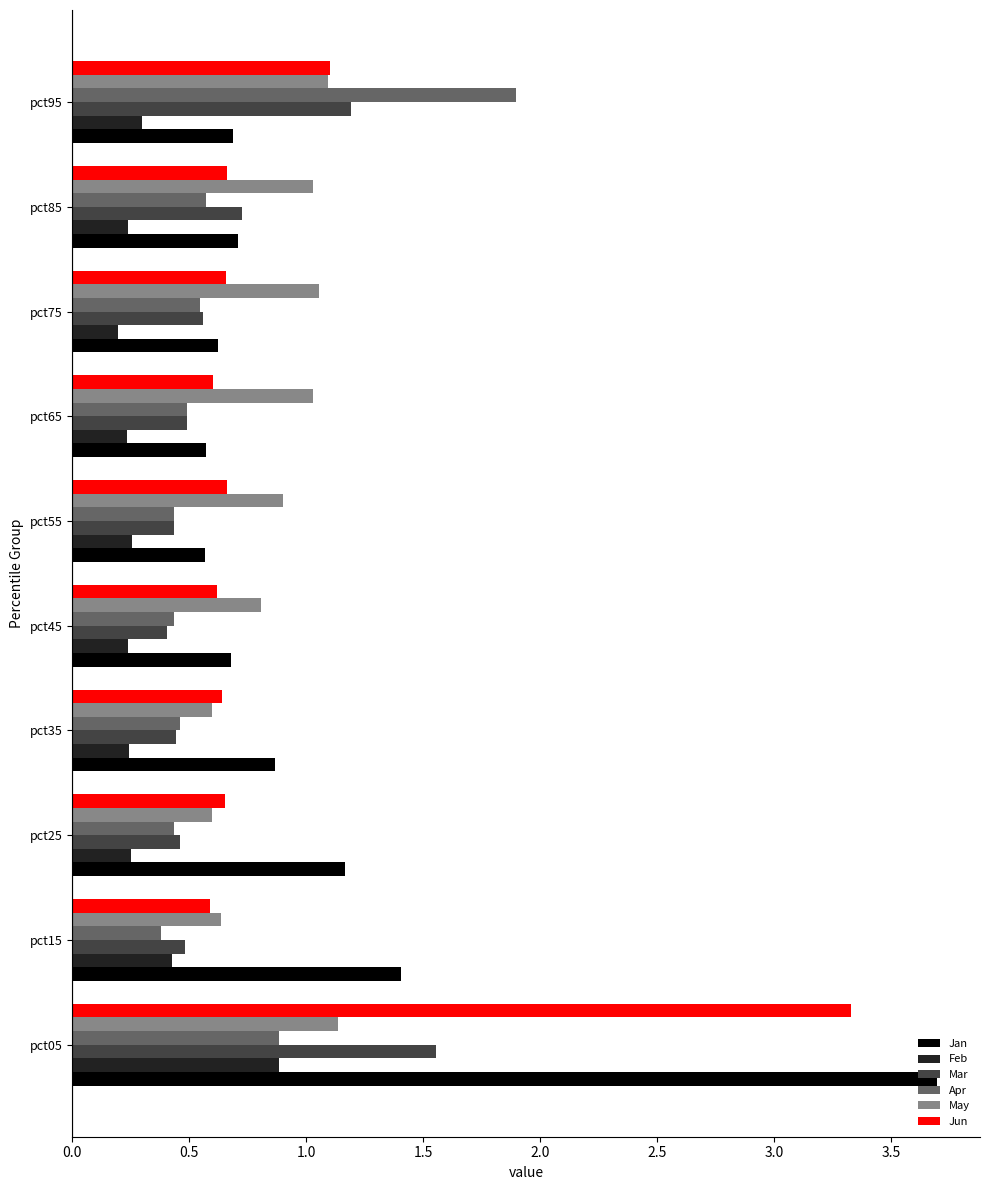

Which series has the largest range (max minus min)?

Jan